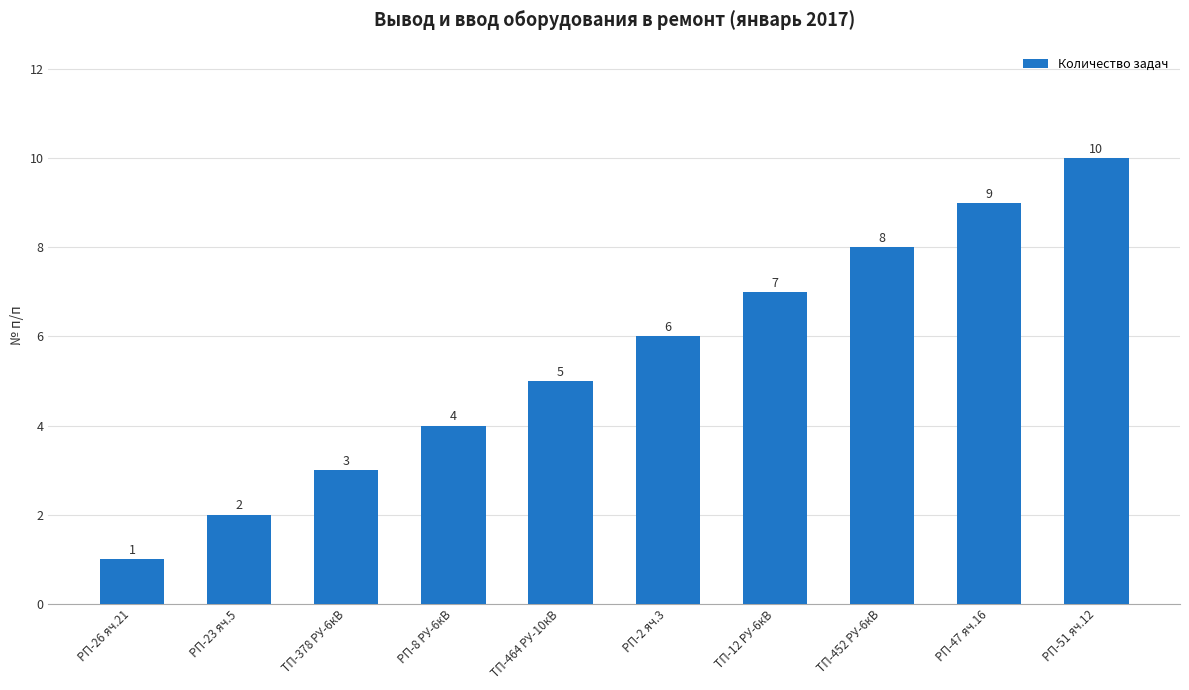

Reading right to left, what are all the values shown in this chart?

РП-51 яч.12=10	РП-47 яч.16=9	ТП-452 РУ-6кВ=8	ТП-12 РУ-6кВ=7	РП-2 яч.3=6	ТП-464 РУ-10кВ=5	РП-8 РУ-6кВ=4	ТП-378 РУ-6кВ=3	РП-23 яч.5=2	РП-26 яч.21=1